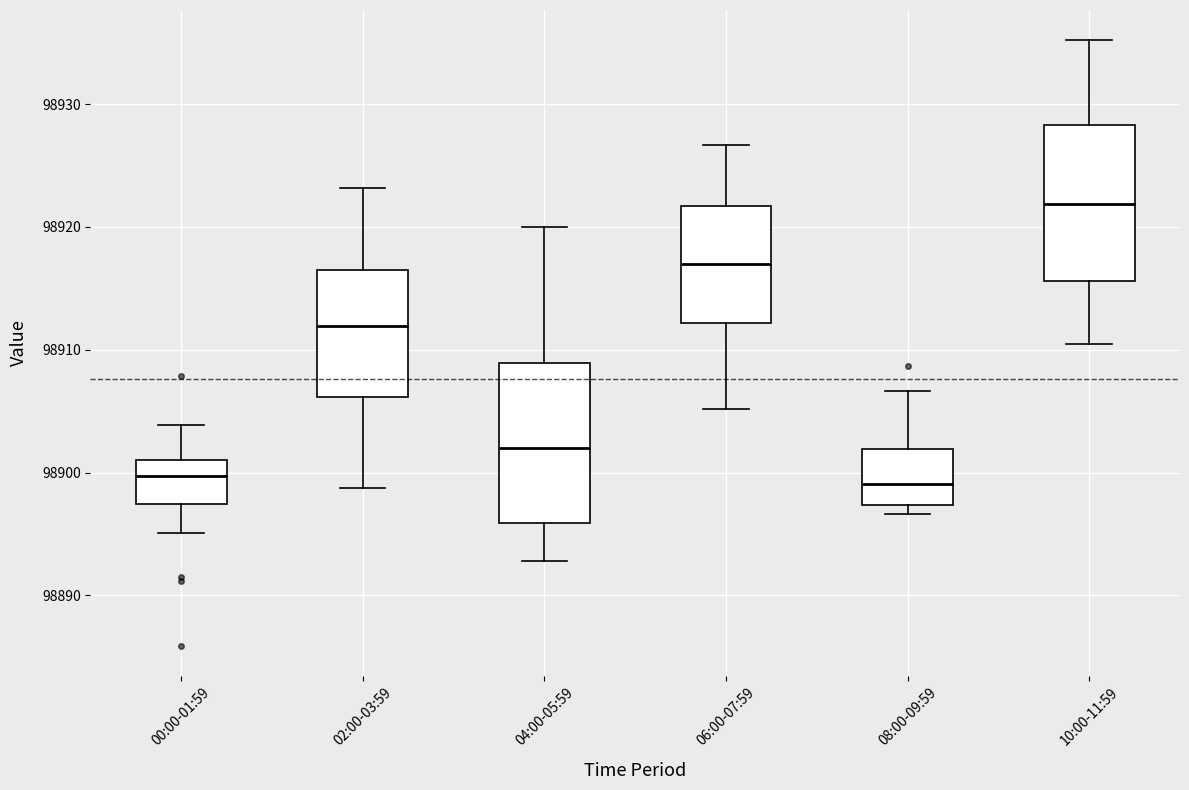

Where does the median line of the box for 06:00-07:59 sit on the y-axis? The values are not printed on the chart, so give them approximately, as read against the axis.

98917